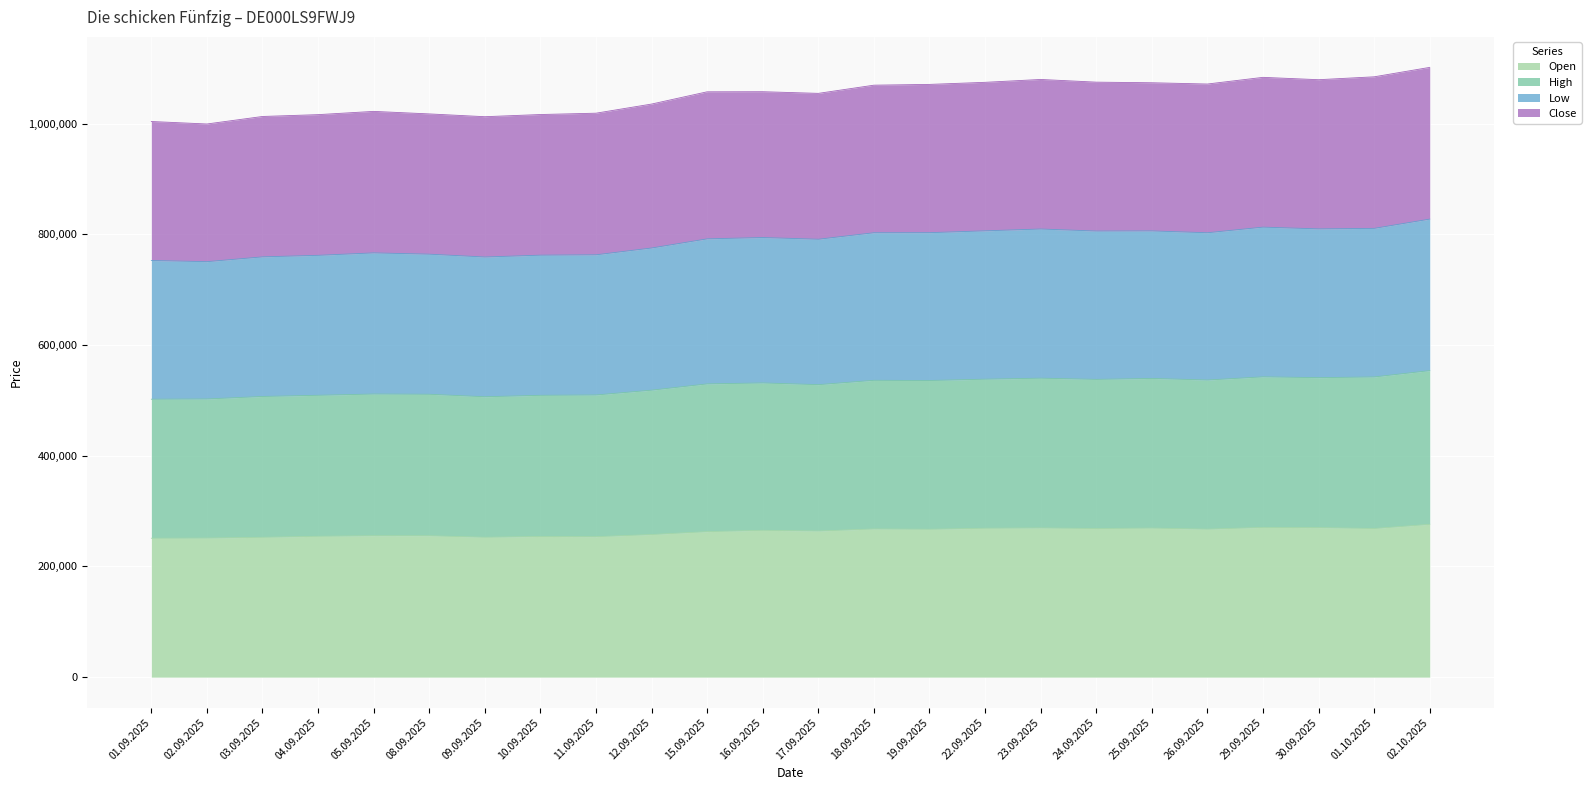

The value of Close at 16.09.2025 is 1057663. True or false?

True